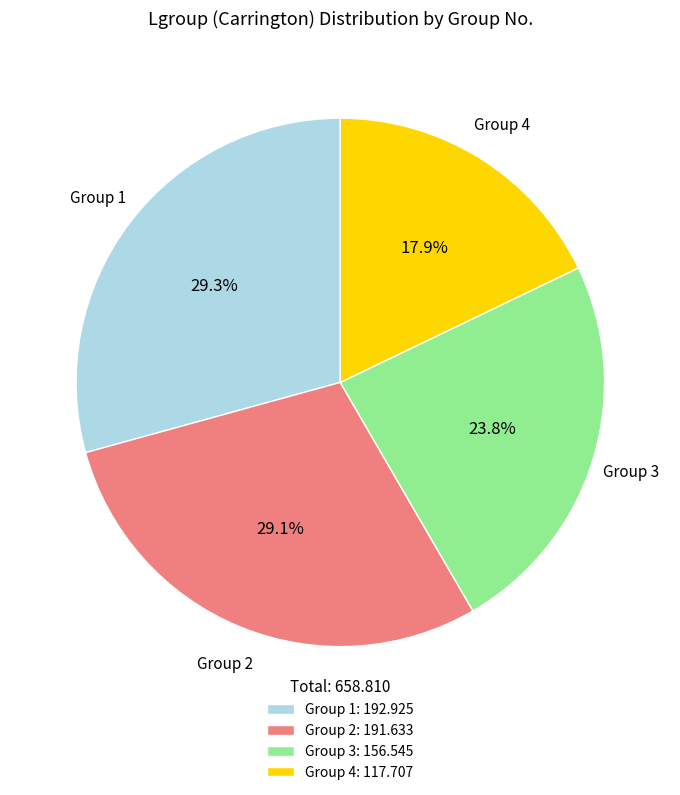

Which category has the smallest portion of the pie?

Group 4: 117.707